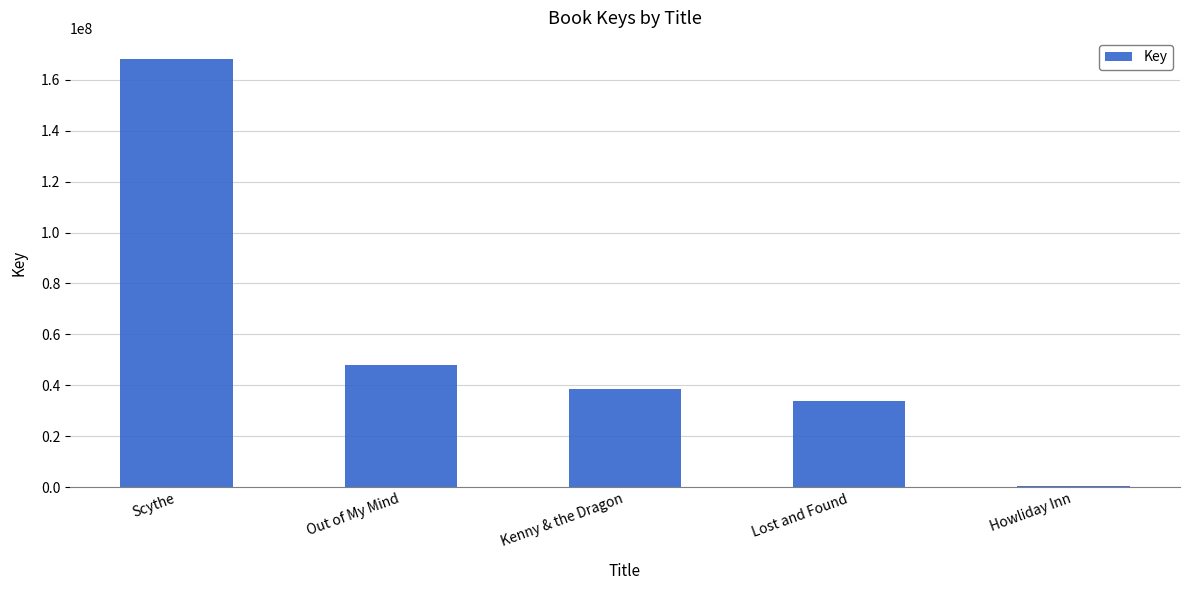

How many distinct data groups are displayed?

1